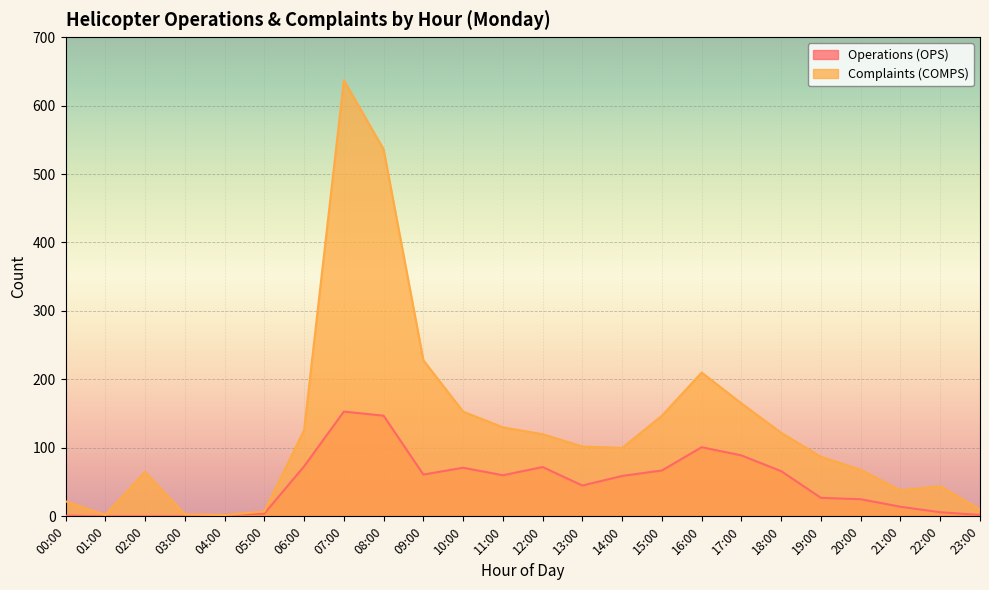

Which has a higher value, 23:00 or 00:00?

23:00